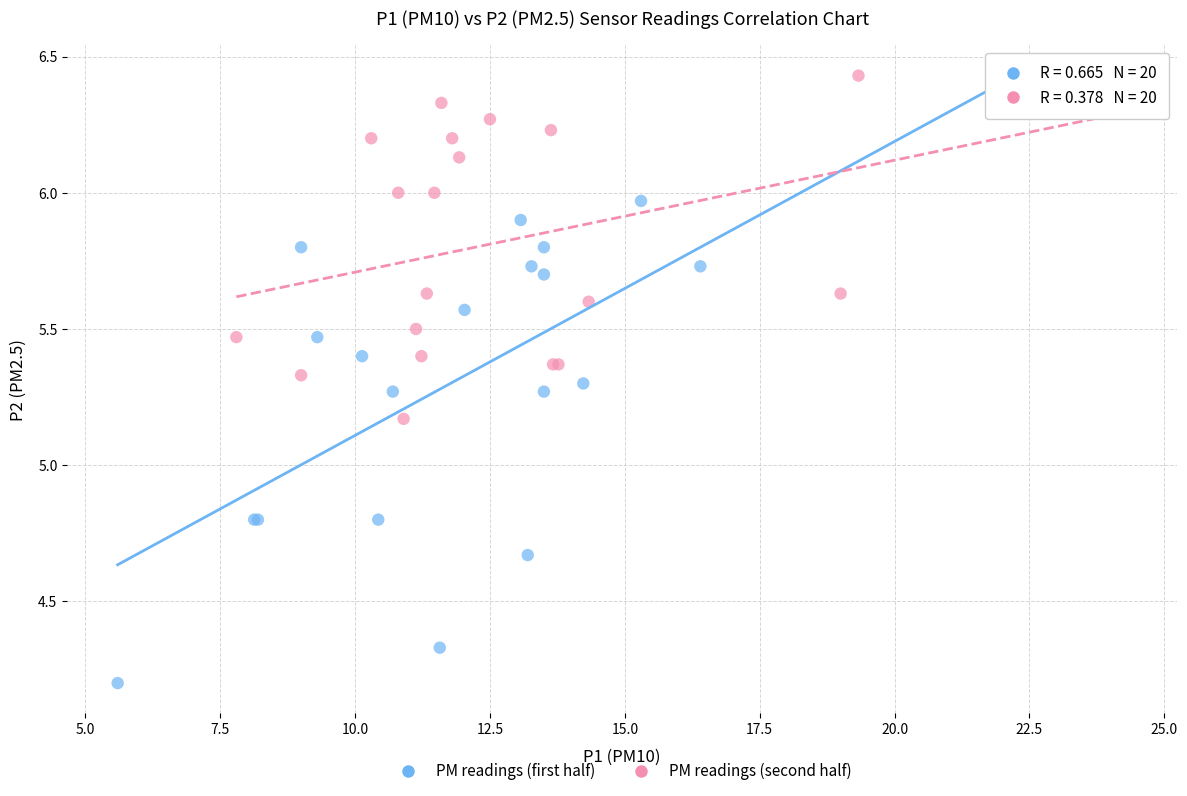

Which series has the largest Y range (max minus min)?

PM readings (first half)